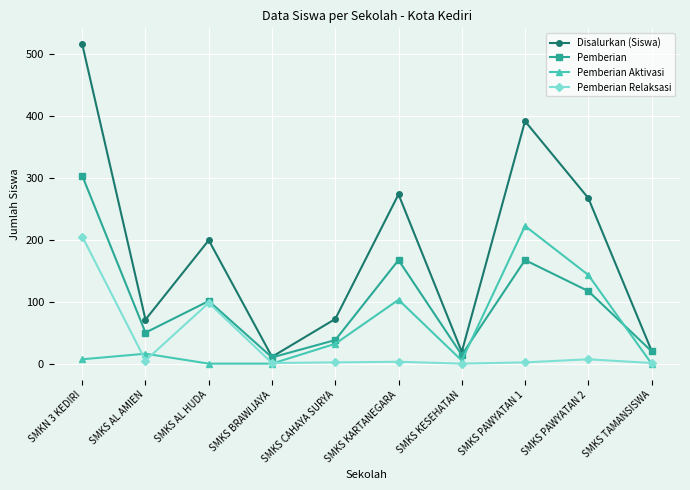

Count the number of data series in this chart.

4